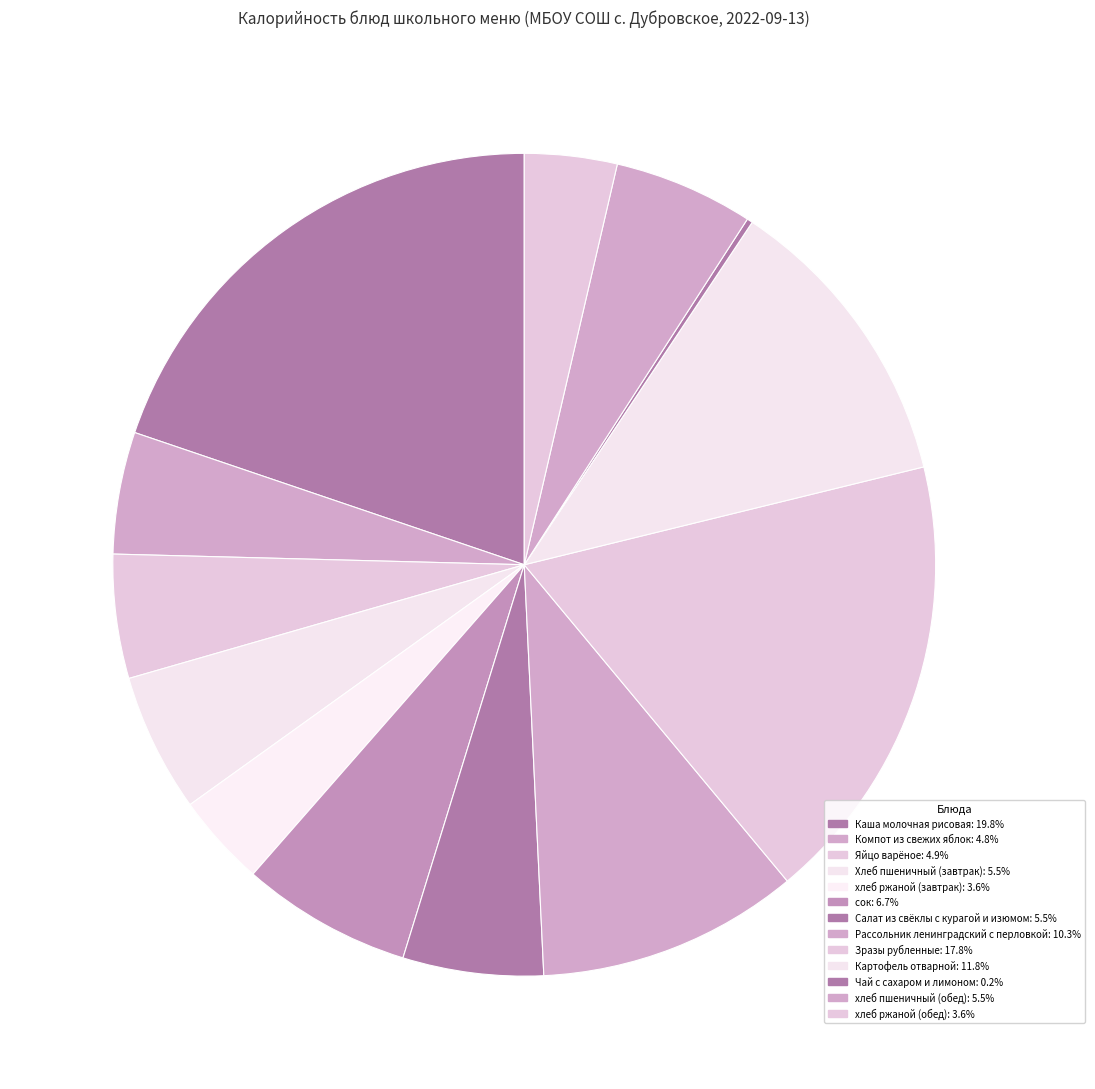

The Салат из свёклы с курагой и изюмом slice represents 20% of the pie. True or false?

False